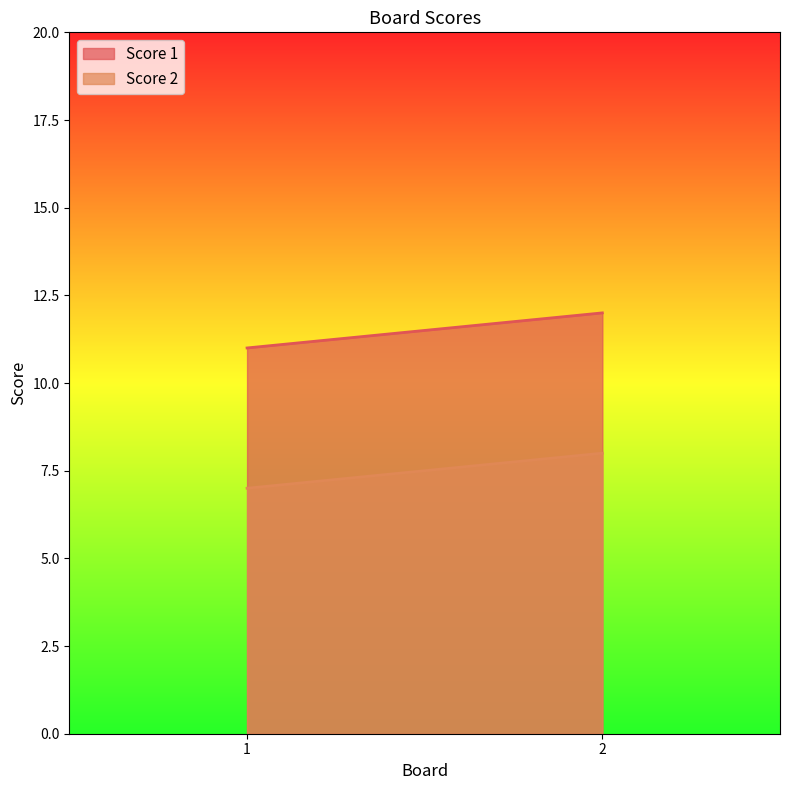

What is the sum of all Score 2 values?

15